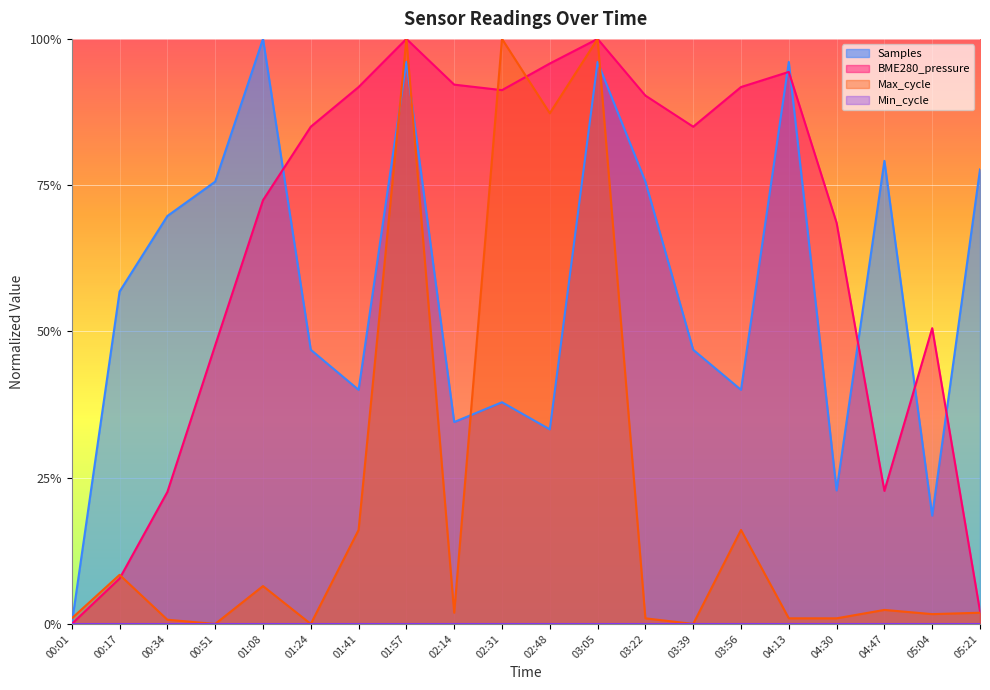

Is it true that Max_cycle equals 0.3 at 03:05?

False